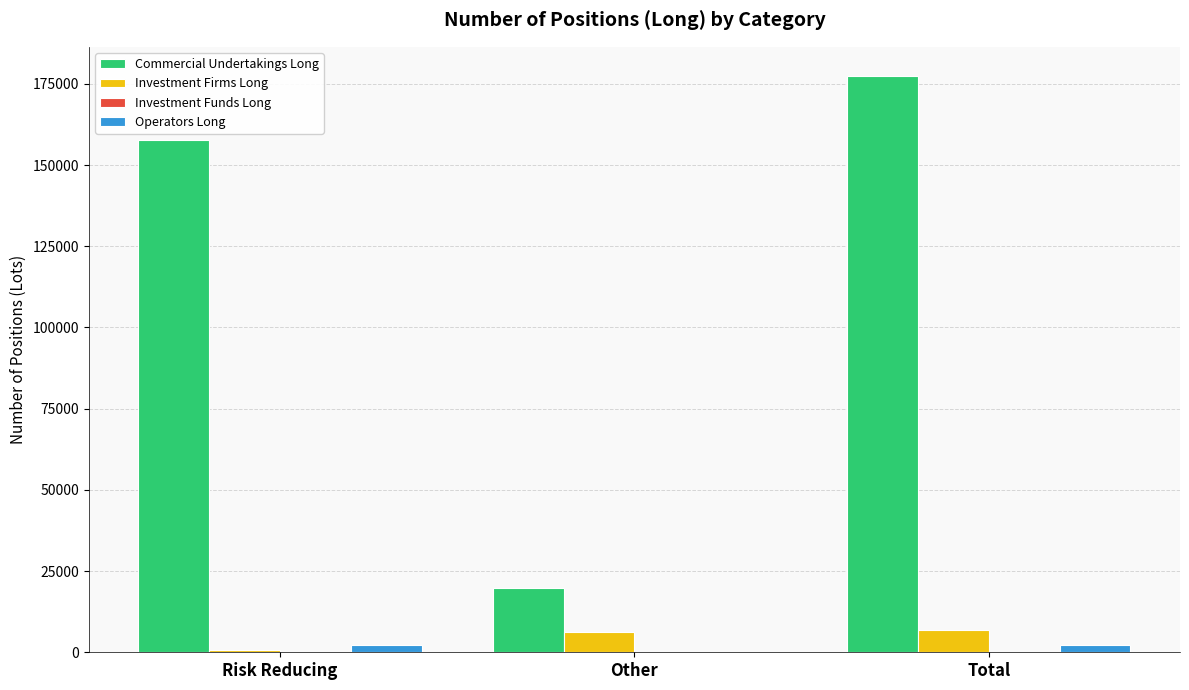

How many groups of bars are there?

3